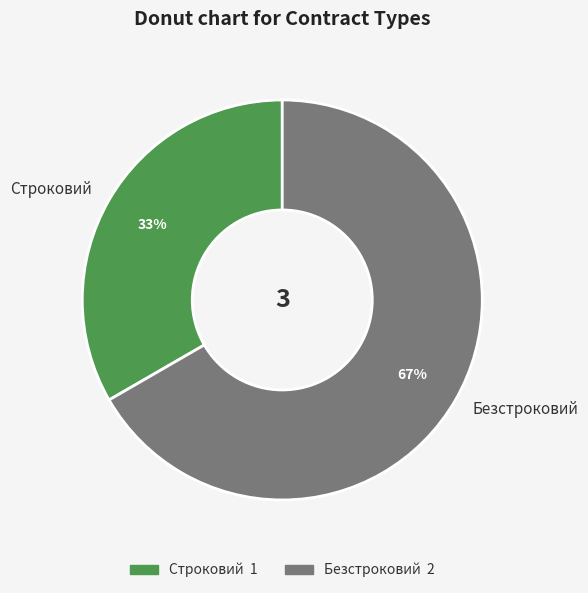

Which category has the biggest portion of the pie?

Безстроковий